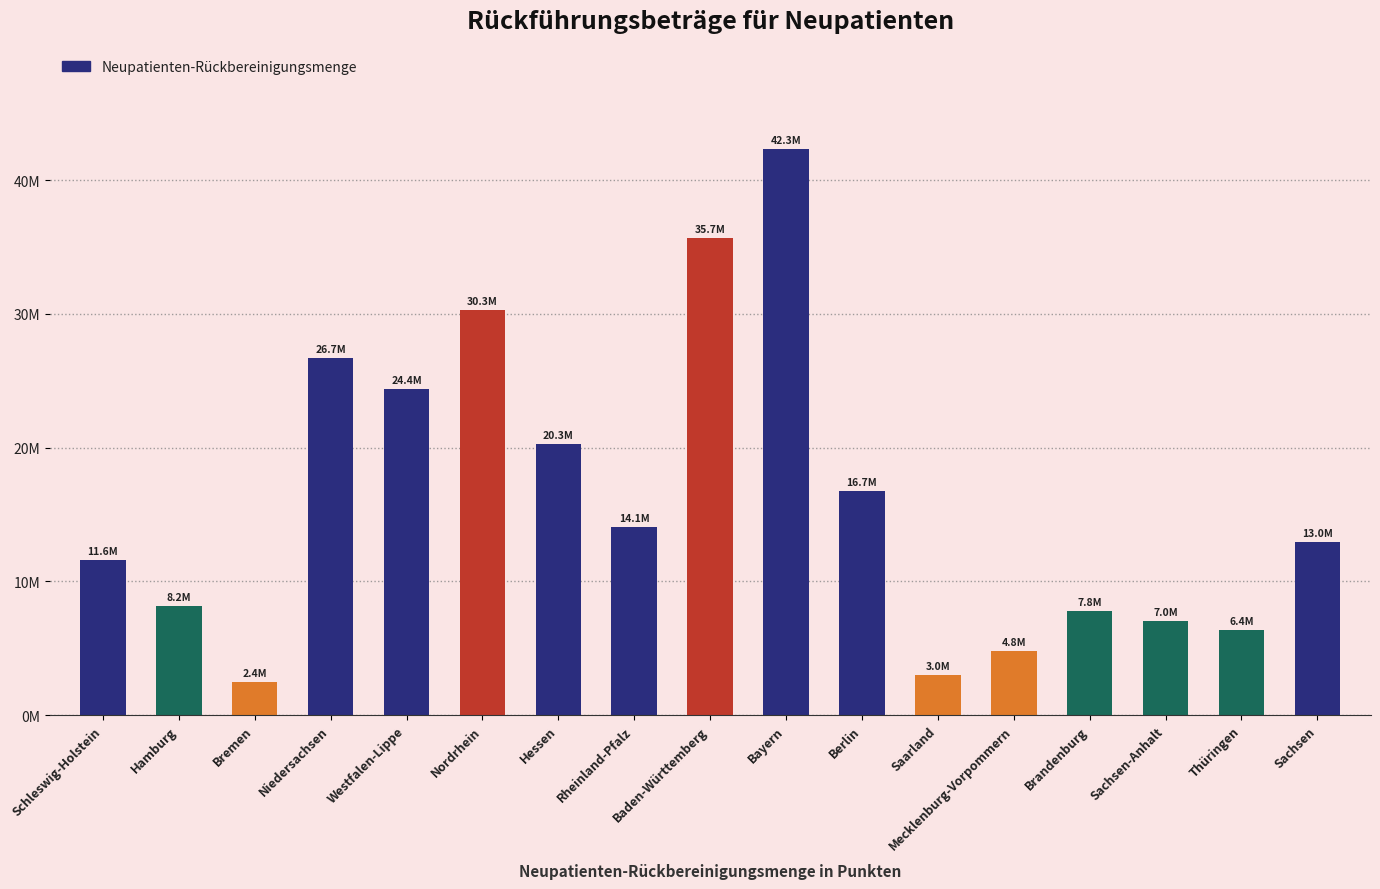

The chart shows a value of 26701243 at Niedersachsen. True or false?

True